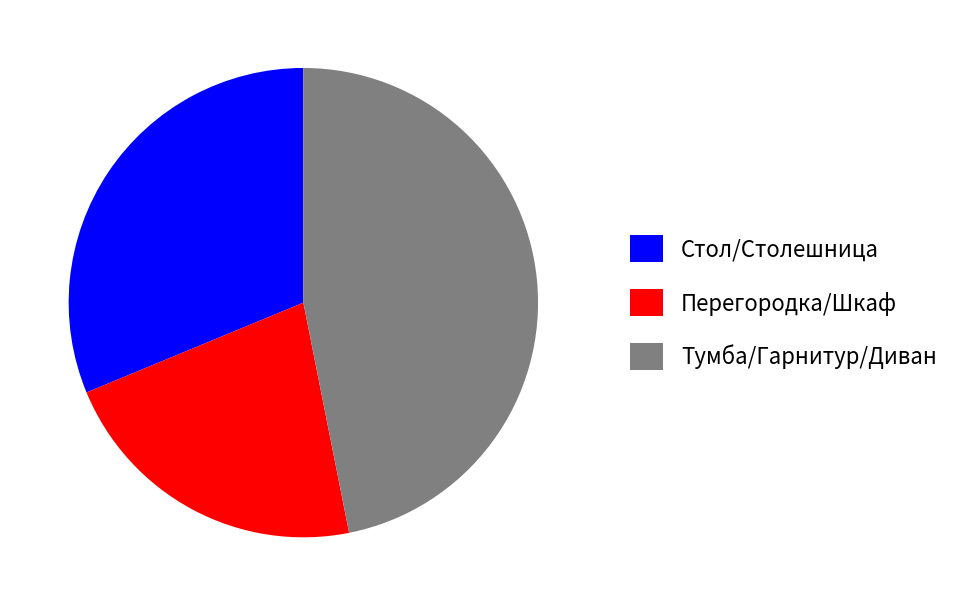

Between Тумба/Гарнитур/Диван and Перегородка/Шкаф, which is larger?

Тумба/Гарнитур/Диван